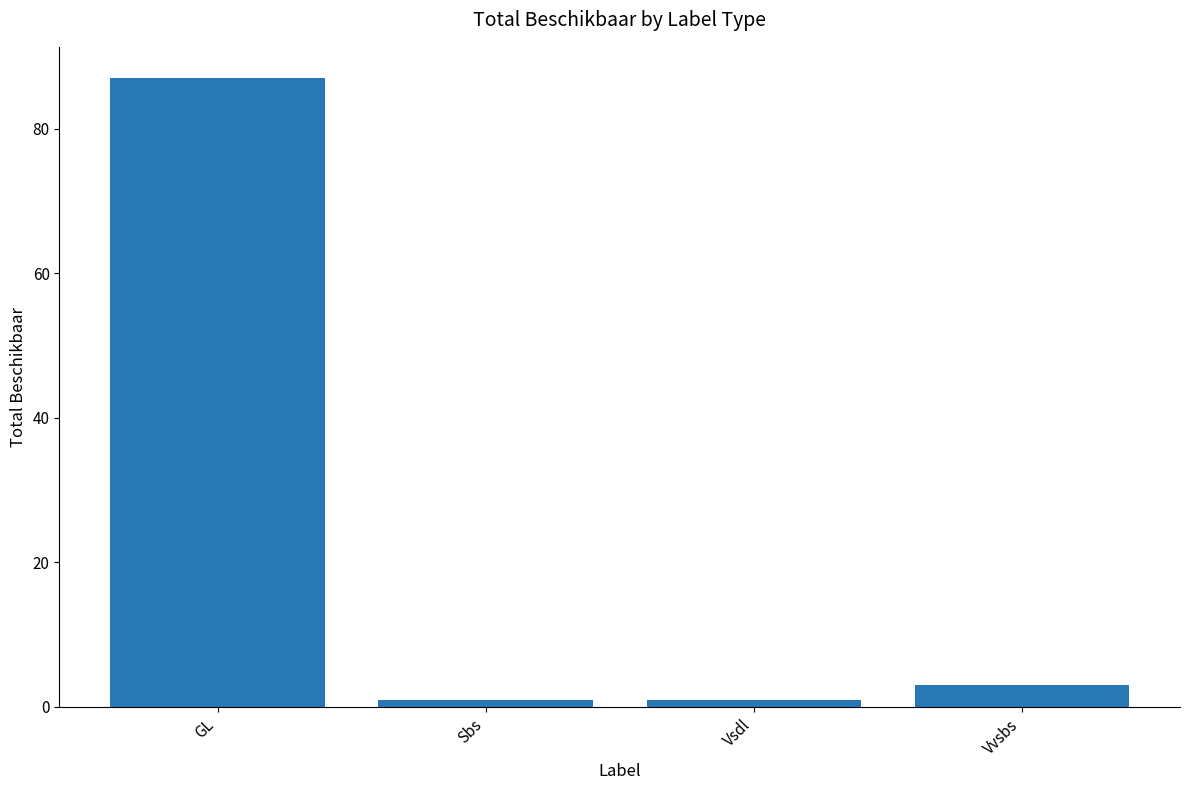

At which label does the data first exceed 3?

GL